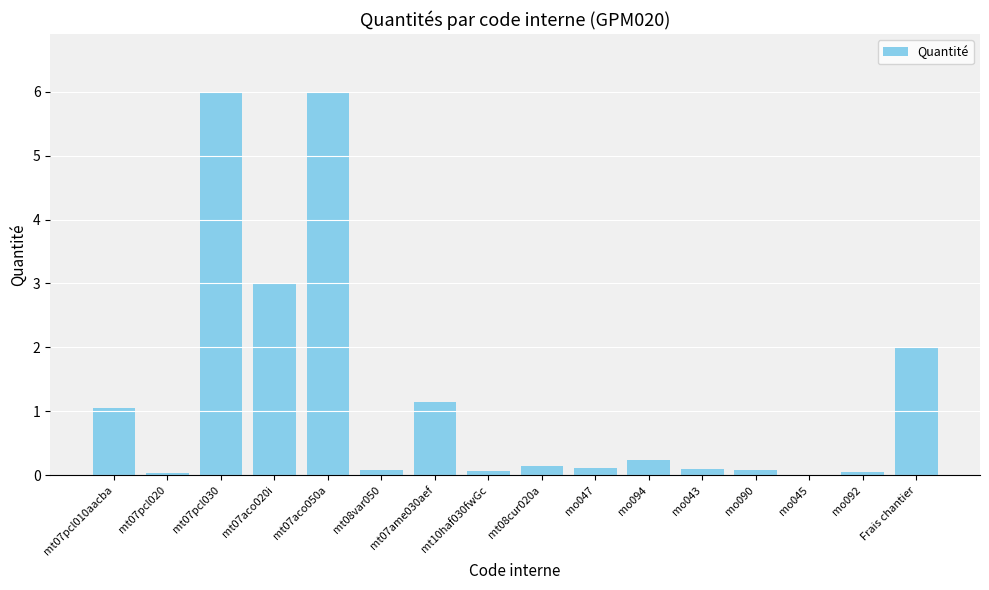

What is the sum of the values at mt08cur020a and mt07pcl030?

6.2